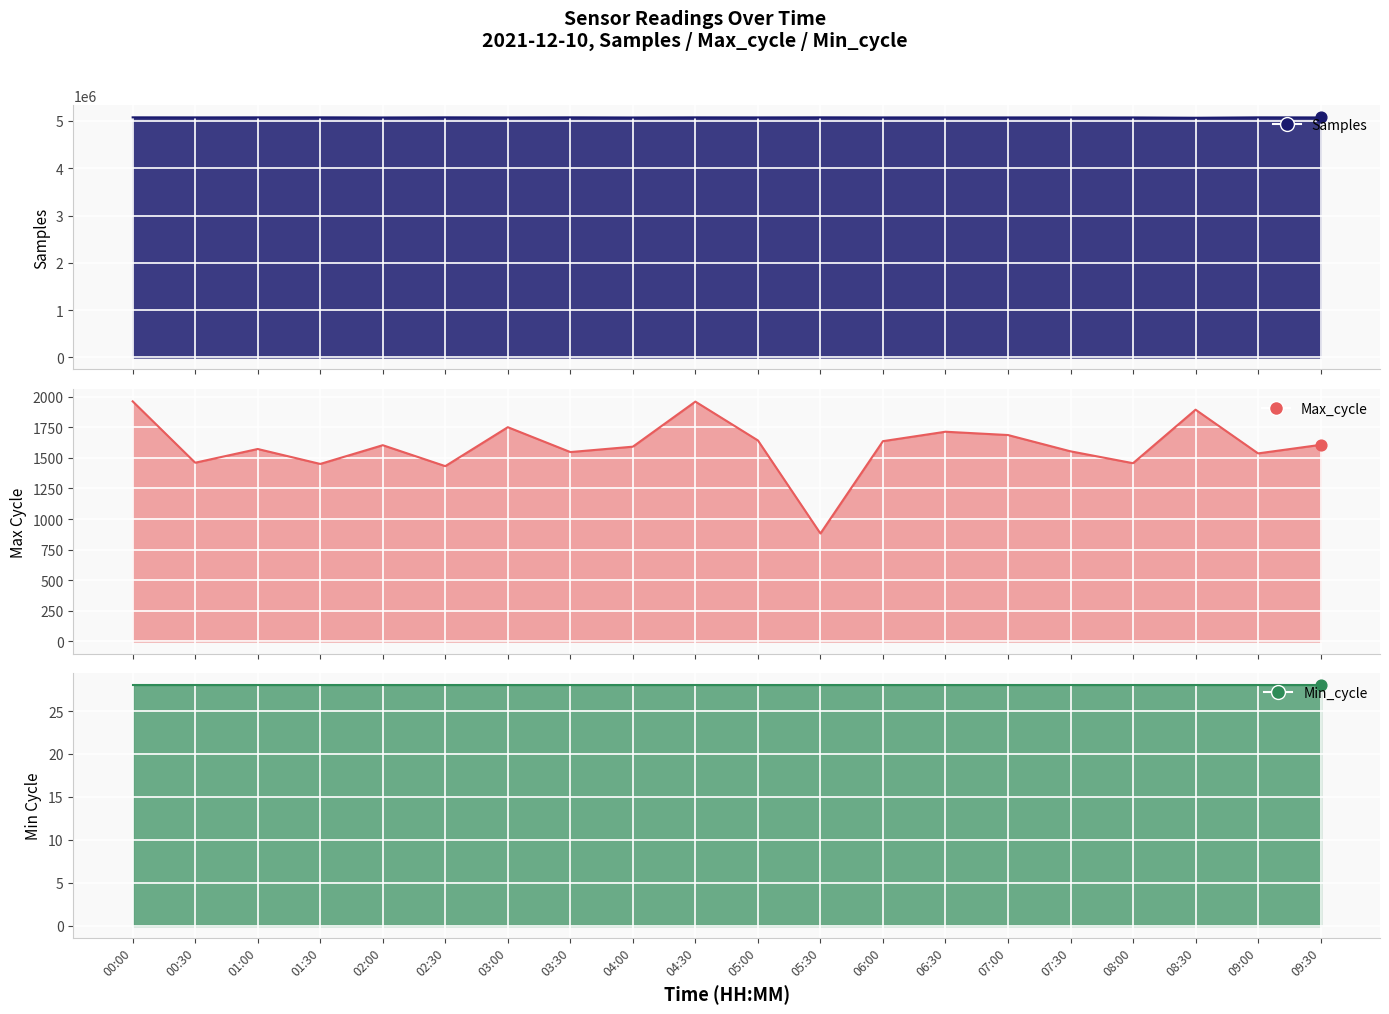

Which series has the largest Y range (max minus min)?

Samples